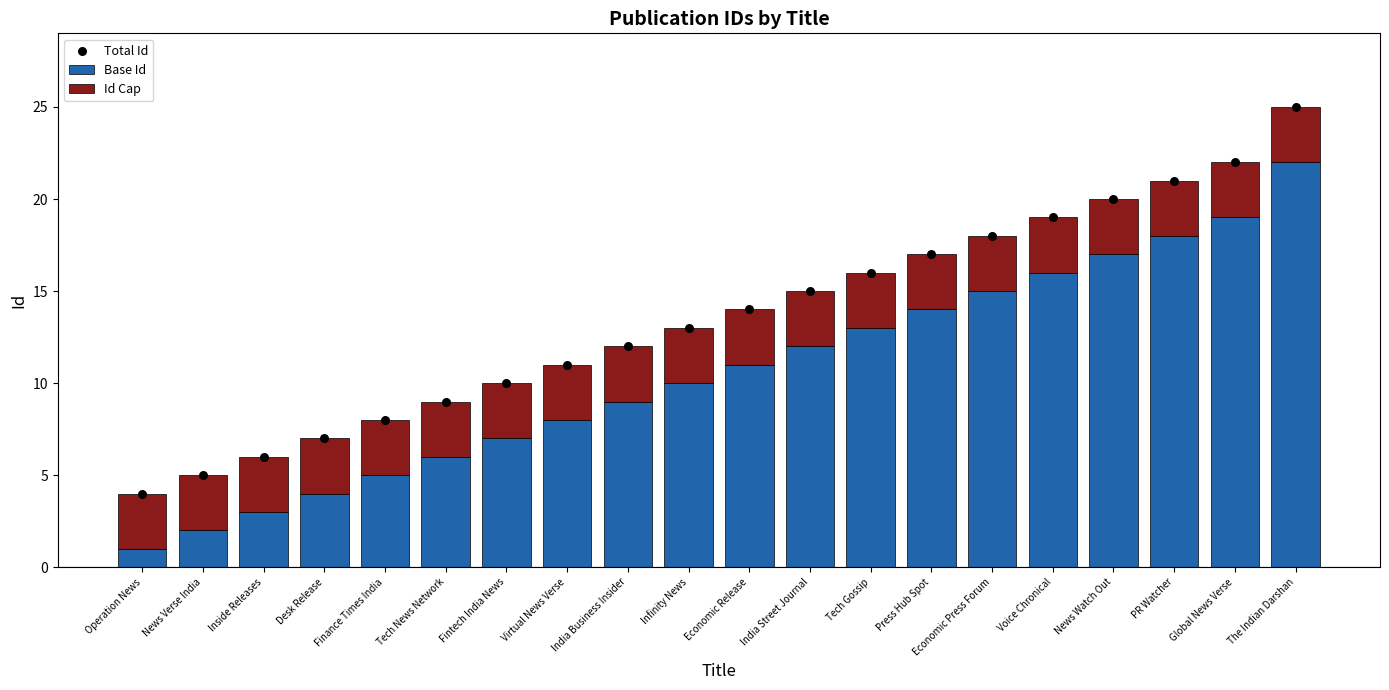

Which series has the widest spread of Y values?

Base Id